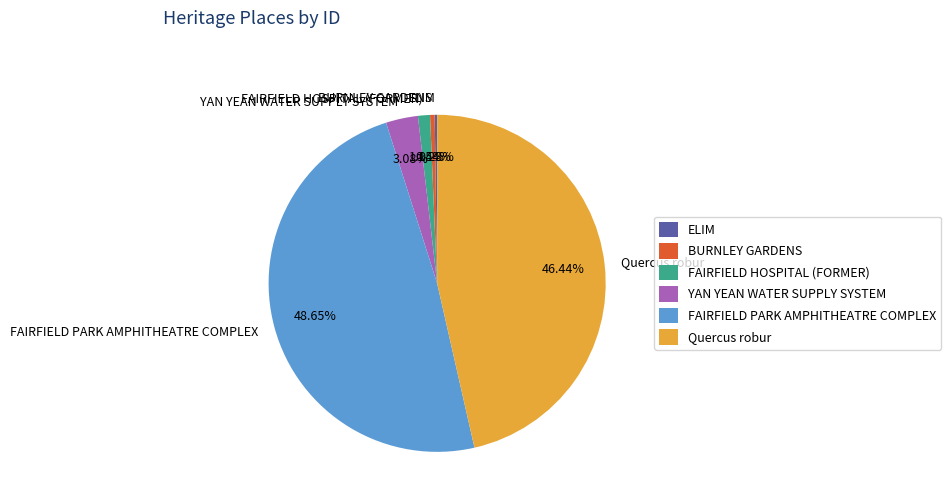

What is the largest slice in the pie chart?

FAIRFIELD PARK AMPHITHEATRE COMPLEX